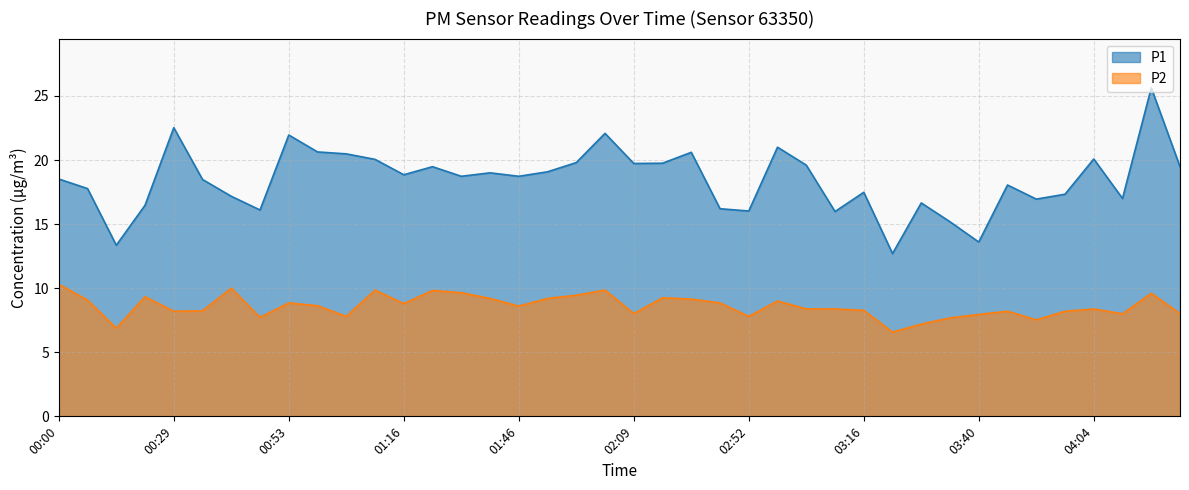

Reading left to right, what are all the values shown in this chart?

P1: 18.5	17.8	13.3	16.5	22.5	18.5	17.2	16.1	21.9	20.6	20.5	20.1	18.9	19.5	18.7	19.0	18.7	19.1	19.8	22.1	19.7	19.8	20.6	16.2	16.0	21.0	19.6	16.0	17.5	12.7	16.6	15.2	13.6	18.1	16.9	17.3	20.1	17.0	25.6	19.5
P2: 10.3	9.1	6.9	9.3	8.2	8.2	10.0	7.7	8.8	8.6	7.8	9.8	8.8	9.8	9.7	9.2	8.6	9.2	9.4	9.8	8.0	9.2	9.2	8.8	7.8	9.0	8.4	8.4	8.3	6.6	7.2	7.7	8.0	8.2	7.5	8.2	8.4	8.0	9.6	8.0